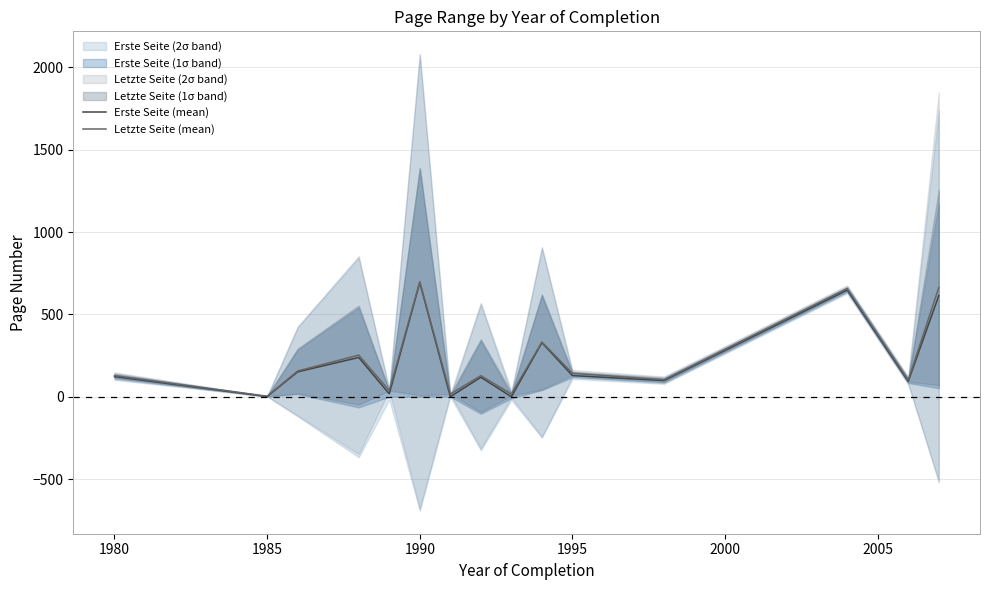

Is it true that Erste Seite (mean) equals 129.0 at 1995?

True